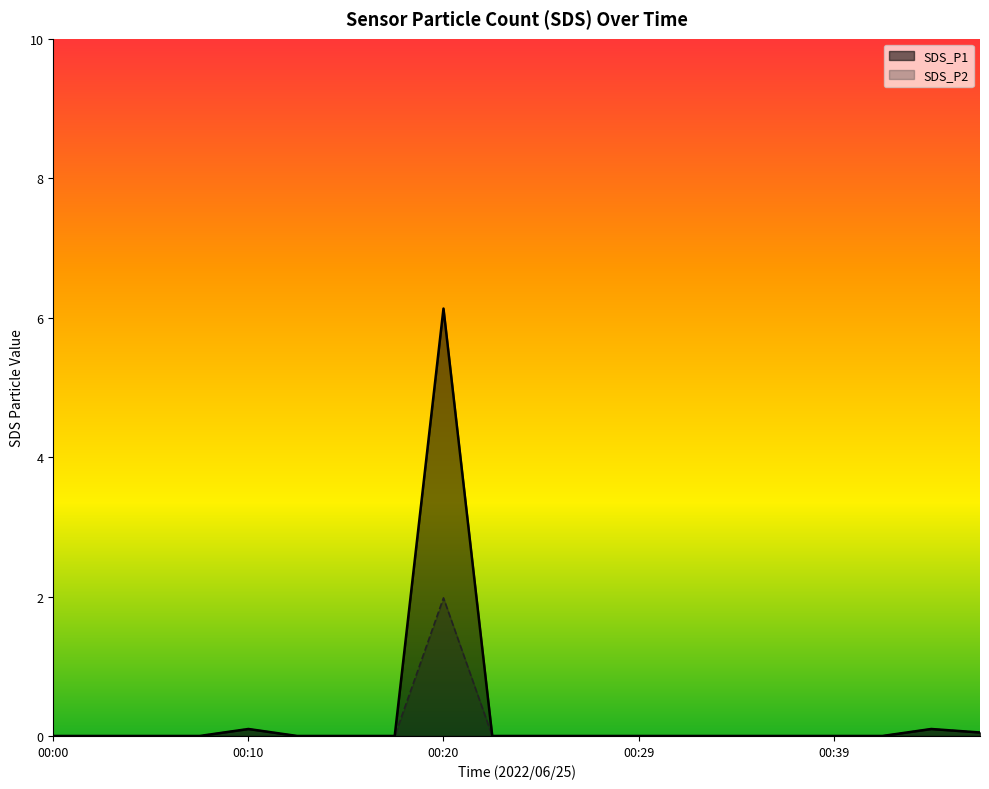

Which category has the lowest value in the SDS_P2 series?

00:00